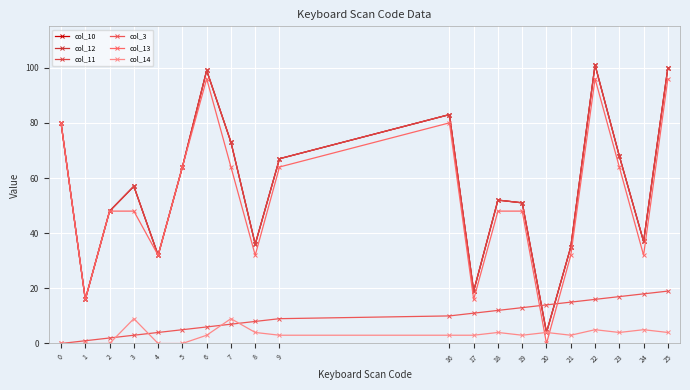

Does the chart have visible grid lines?

Yes